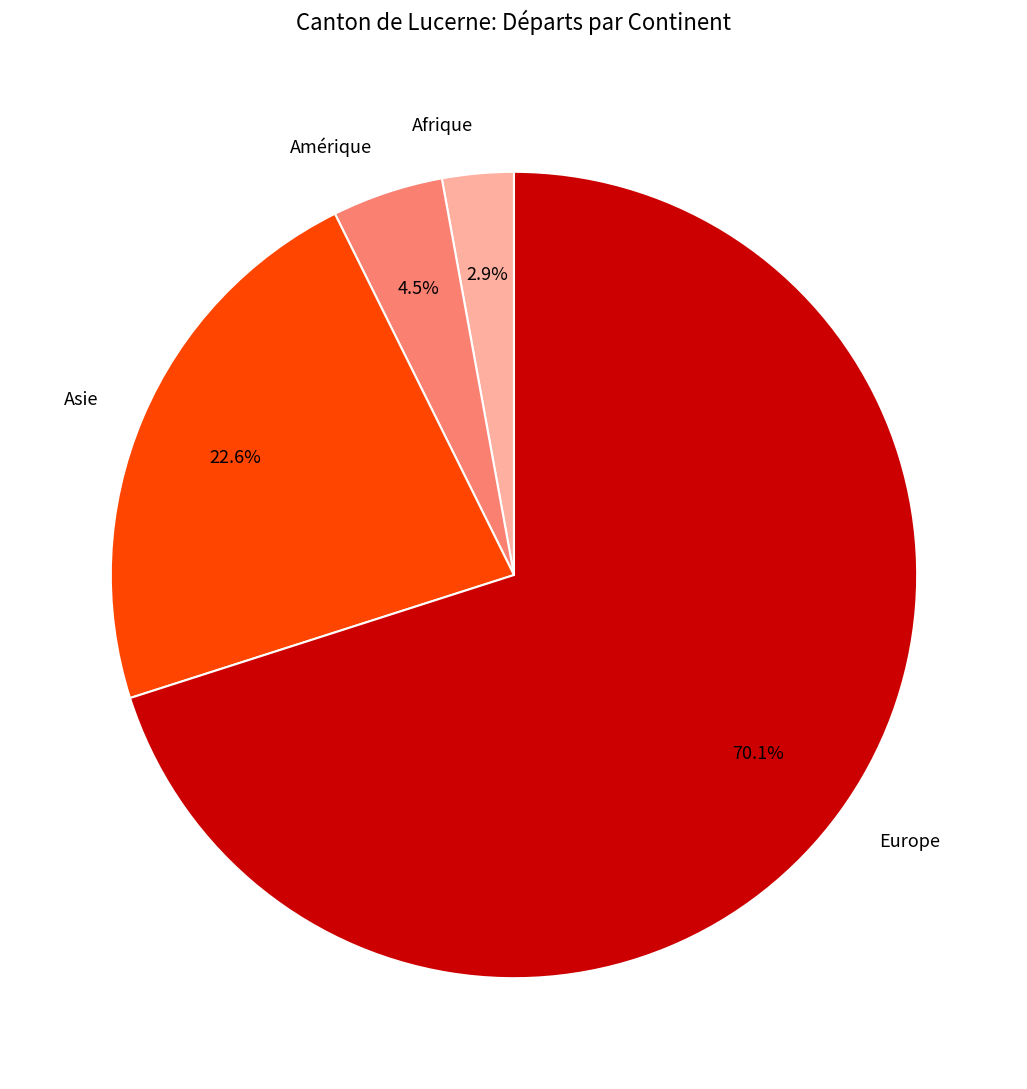

To the nearest percent, what is the difference between the largest and smallest slice percentages?

67%